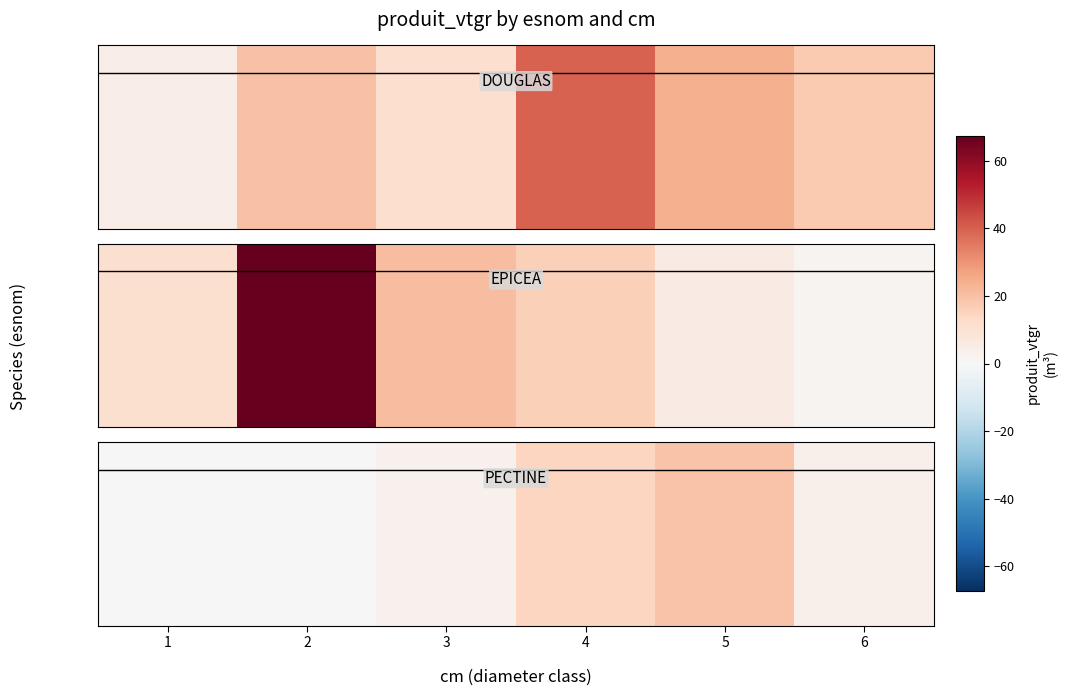

What is the difference between the values at 2 and 4?

14.0